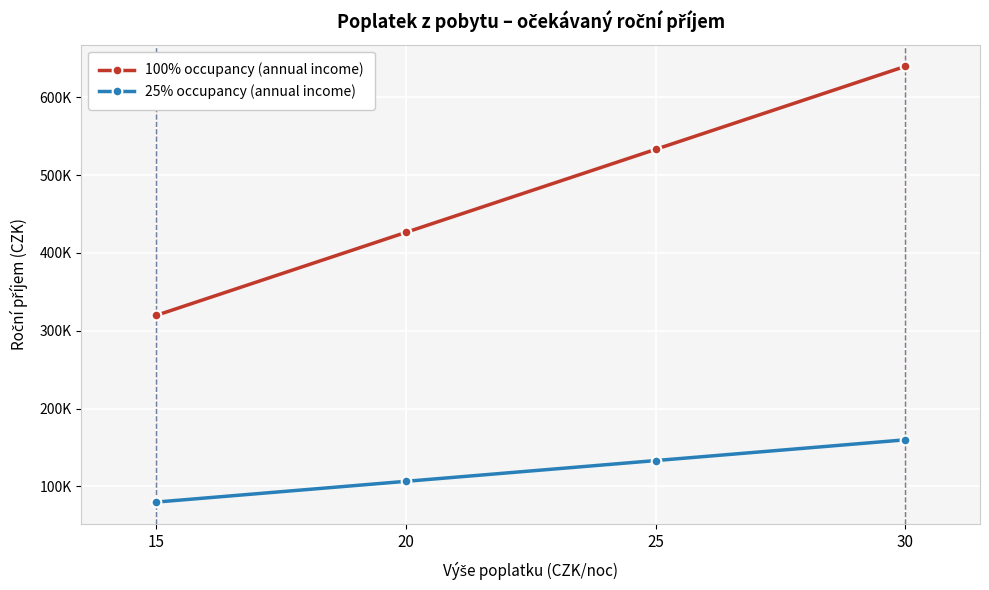

True or false: 100% occupancy (annual income) and 25% occupancy (annual income) cross at least once.

False